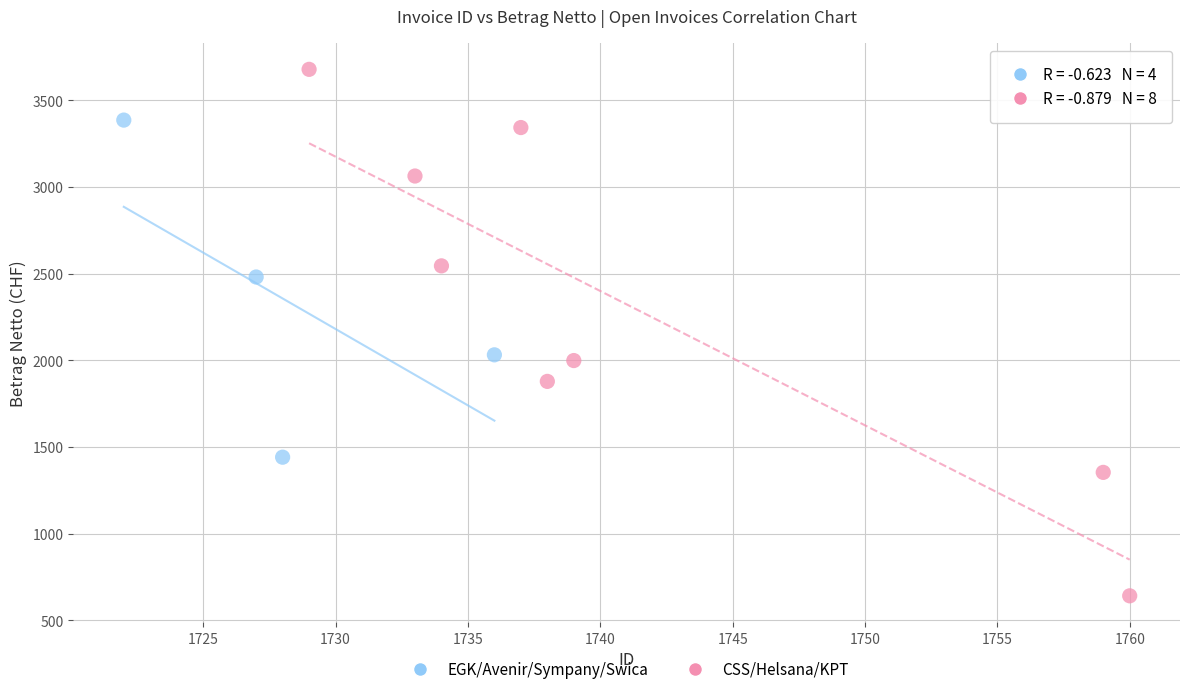

Which series reaches the maximum Y coordinate?

CSS/Helsana/KPT